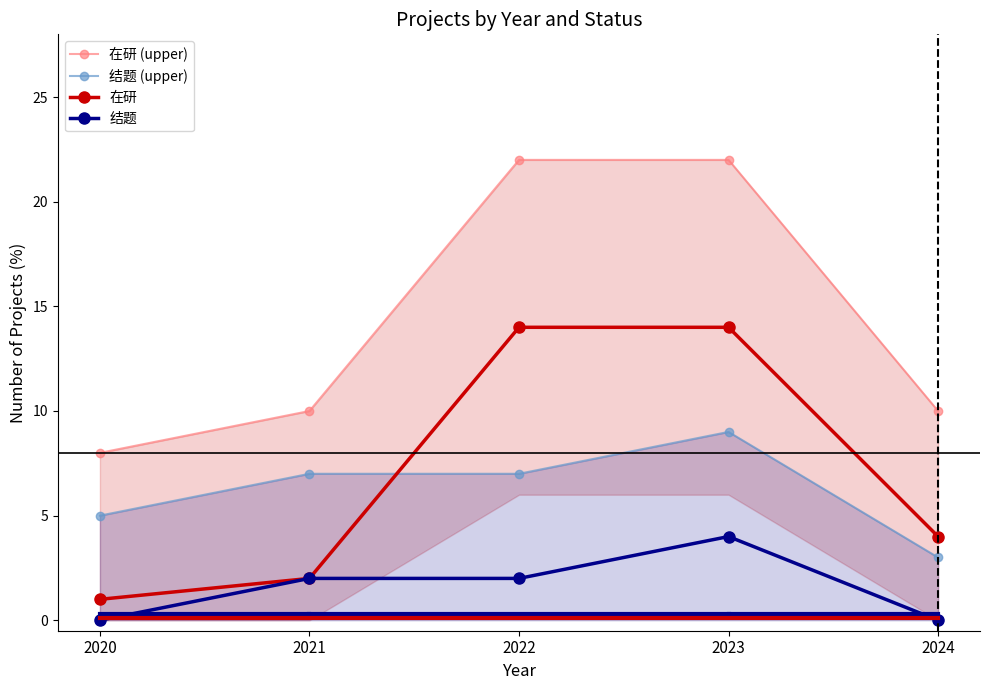

What is the difference between the maximum and minimum values in the 在研 series?

13